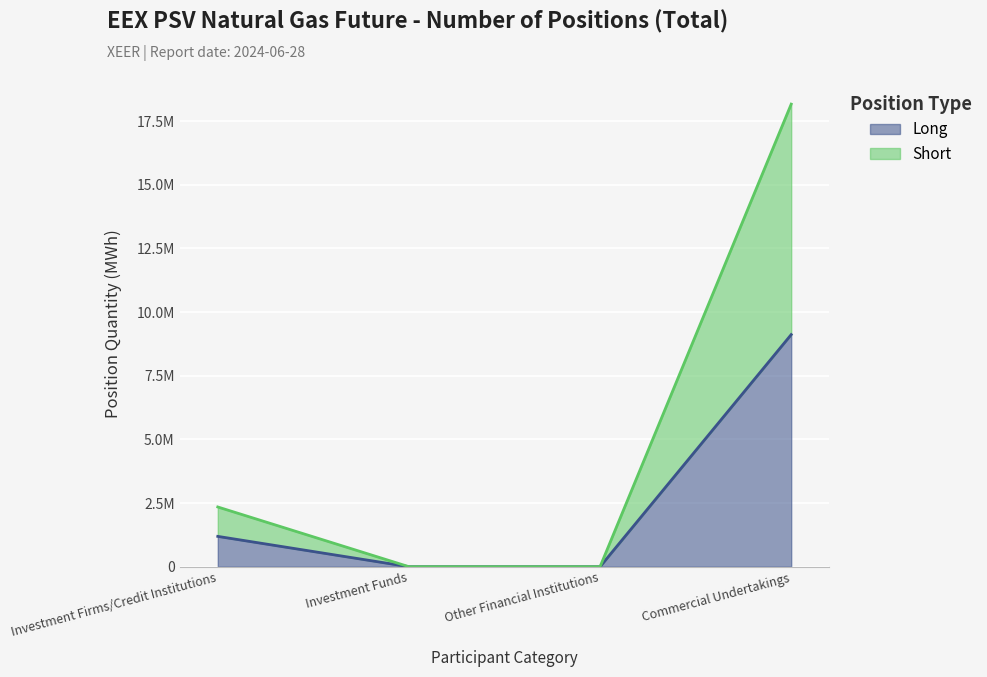

How many data points in Short are less than 2345208?

2